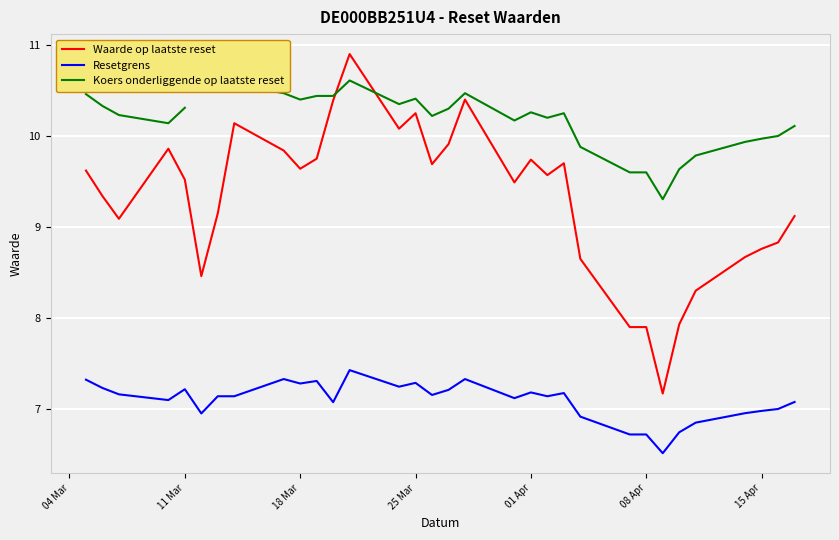

What is the average value of the Resetgrens series?

7.1